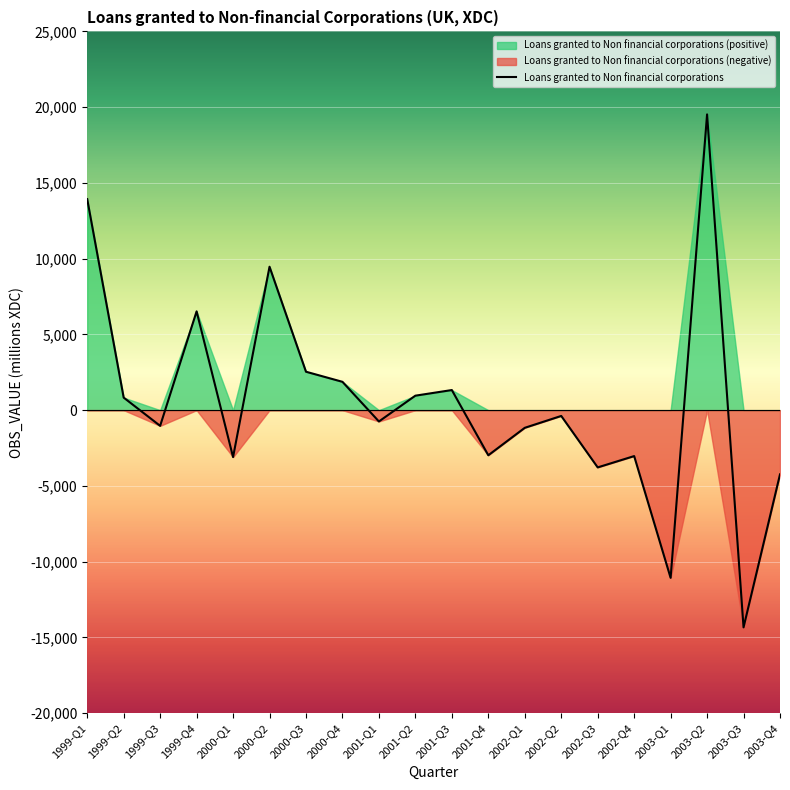

Reading left to right, transcribe all the data shown in this chart.

13930	828	-1036	6521	-3098	9467	2536	1870	-747	956	1327	-2978	-1166	-382	-3779	-3032	-11069	19522	-14337	-4239